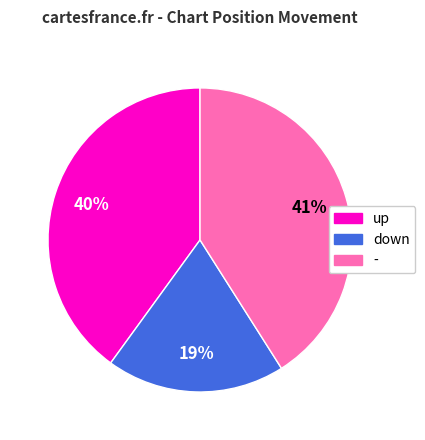

Do up and - together represent more than half of the pie?

Yes